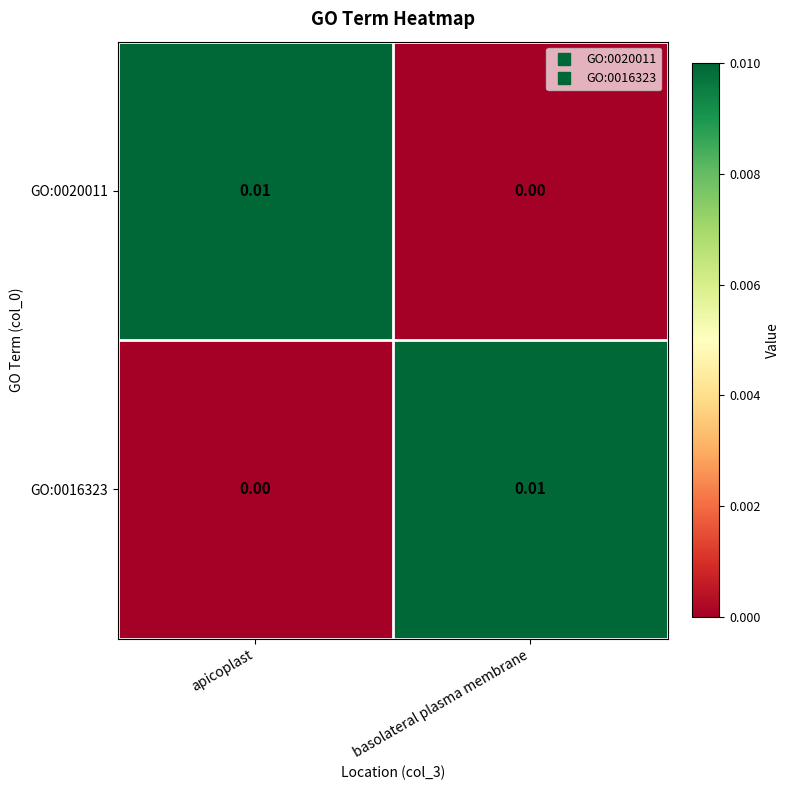

Where is GO:0020011 nearest to the value 0?

basolateral plasma membrane